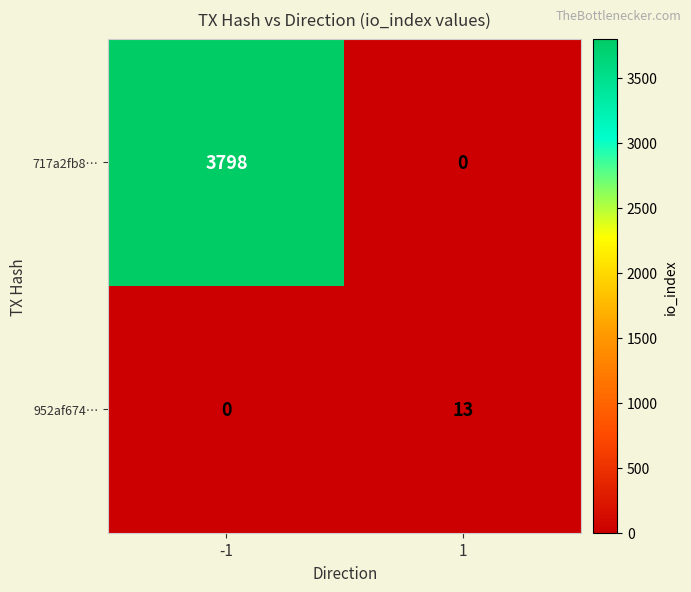

What is the total value across all series at 1?

13